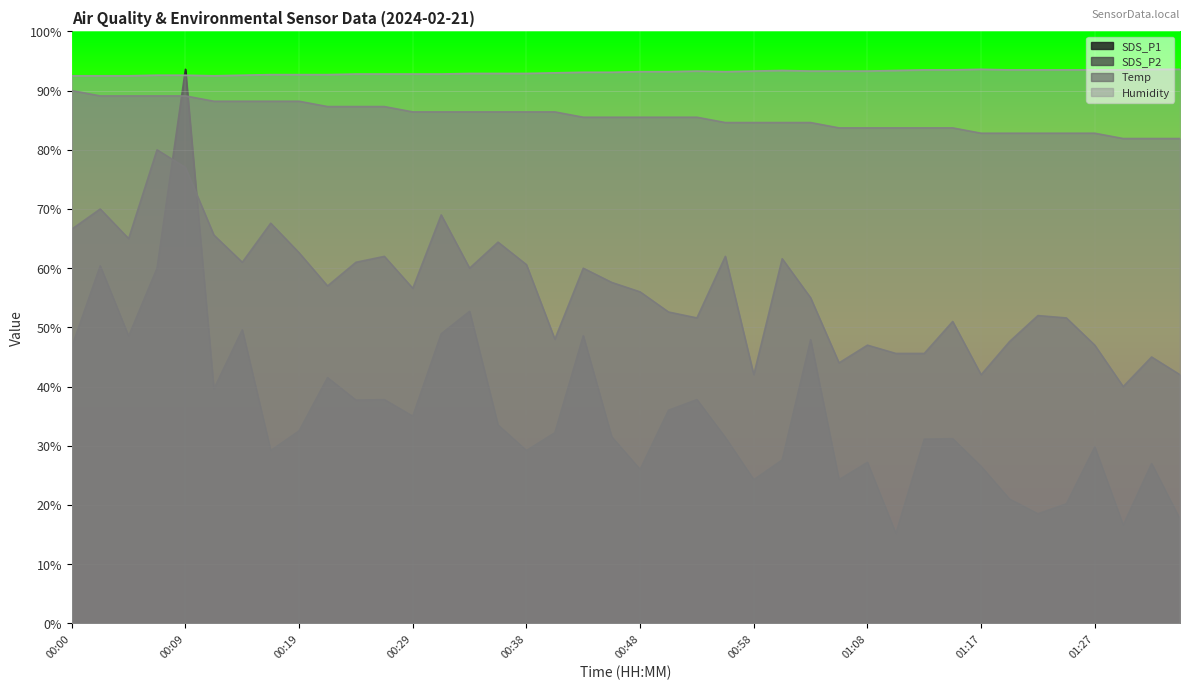

True or false: SDS_P1 has a value of 39.6 at 00:12.

True